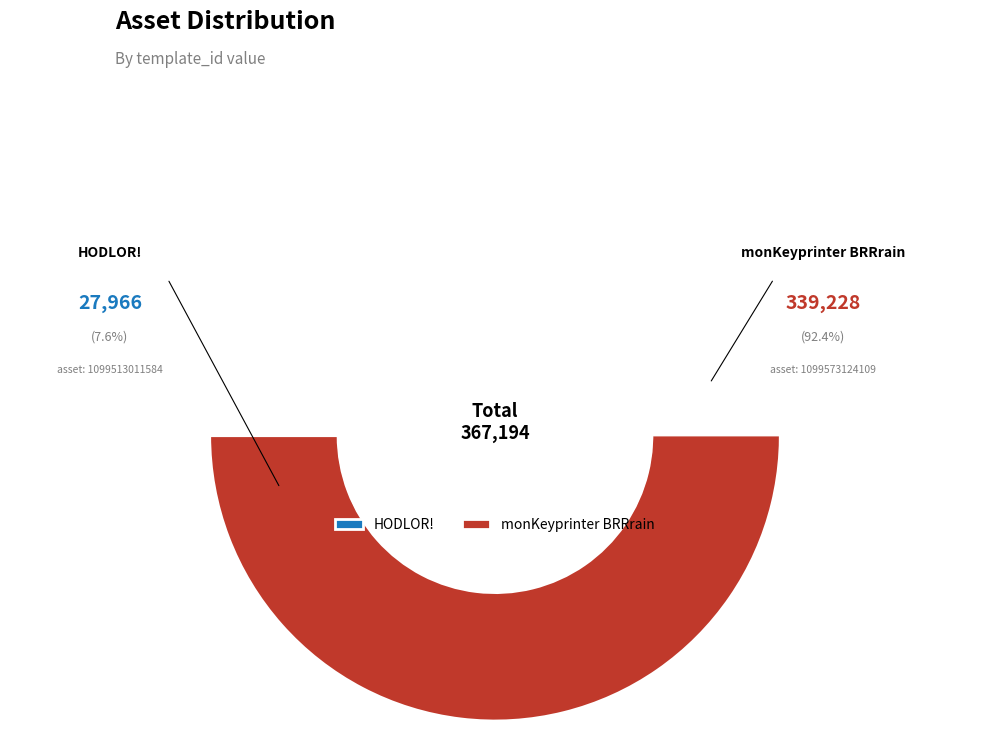

Rank the categories by value from lowest to highest.

1099513011584, 1099573124109